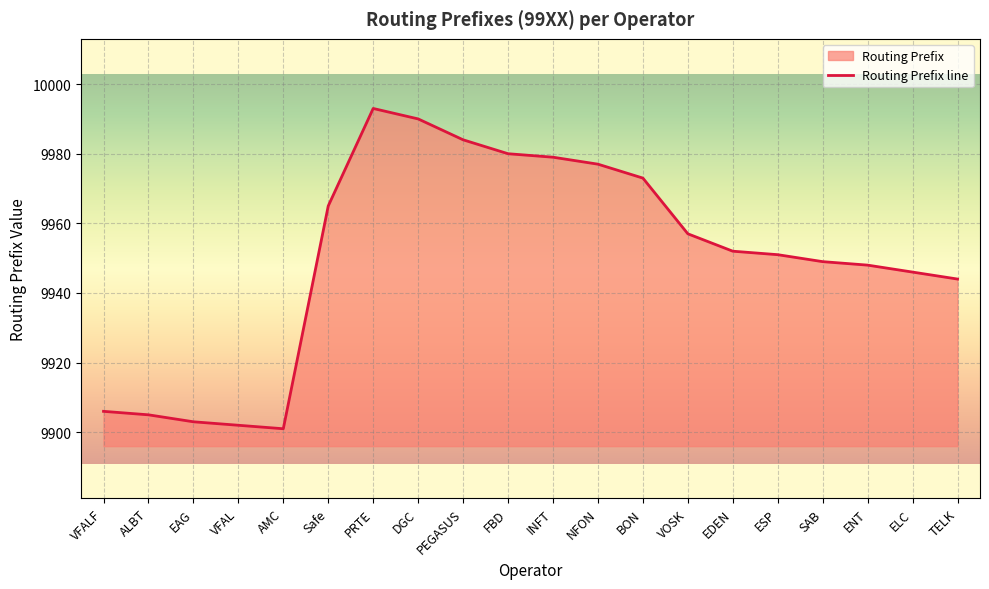

What value does the data have at AMC?

9901